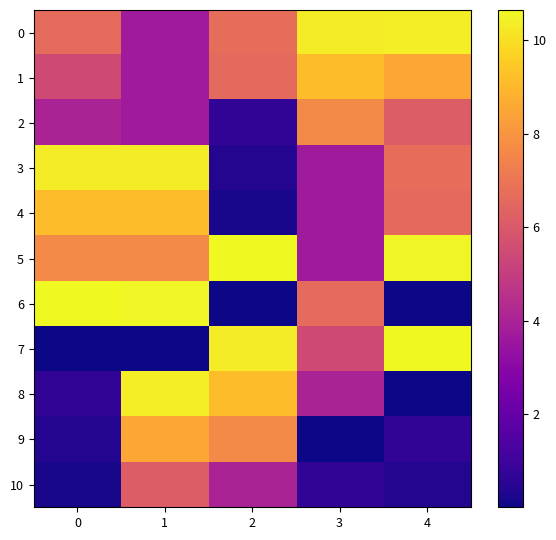

Which series has the largest total across all categories?

row_5